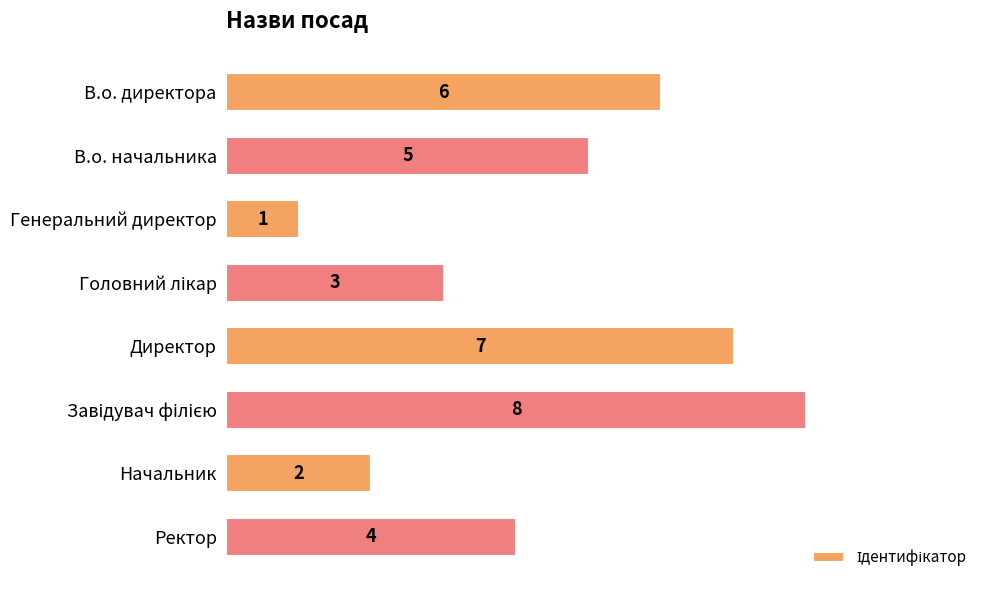

True or false: the data shows 6 at В.о. директора.

True